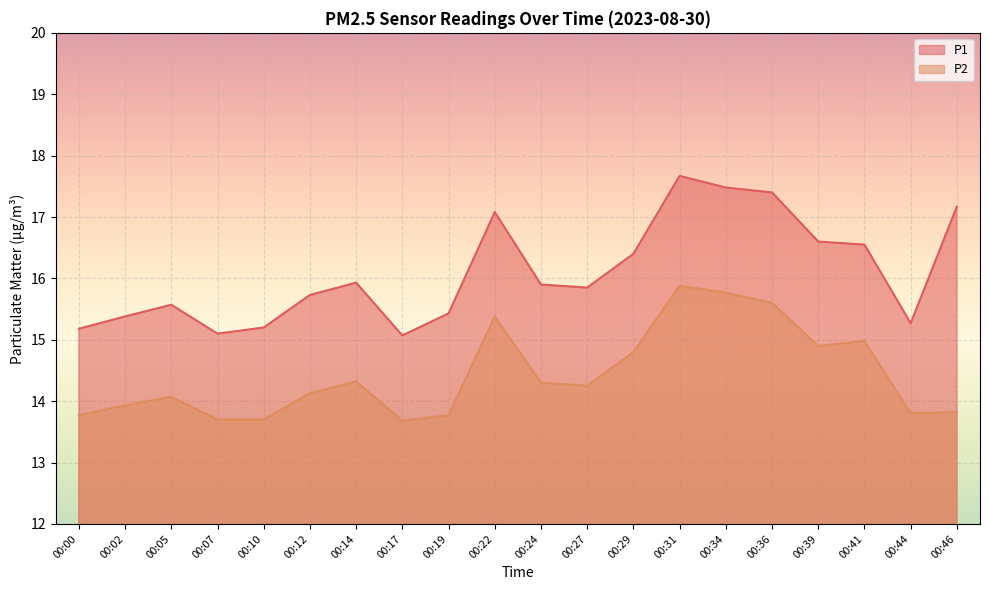

What is the highest value of the P1 series?

17.7